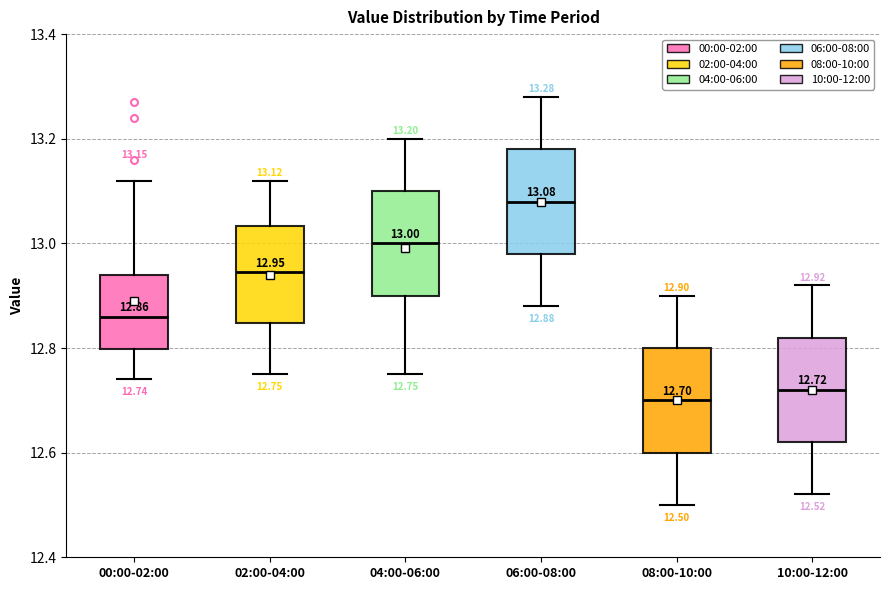

Which box has the highest median line?

06:00-08:00